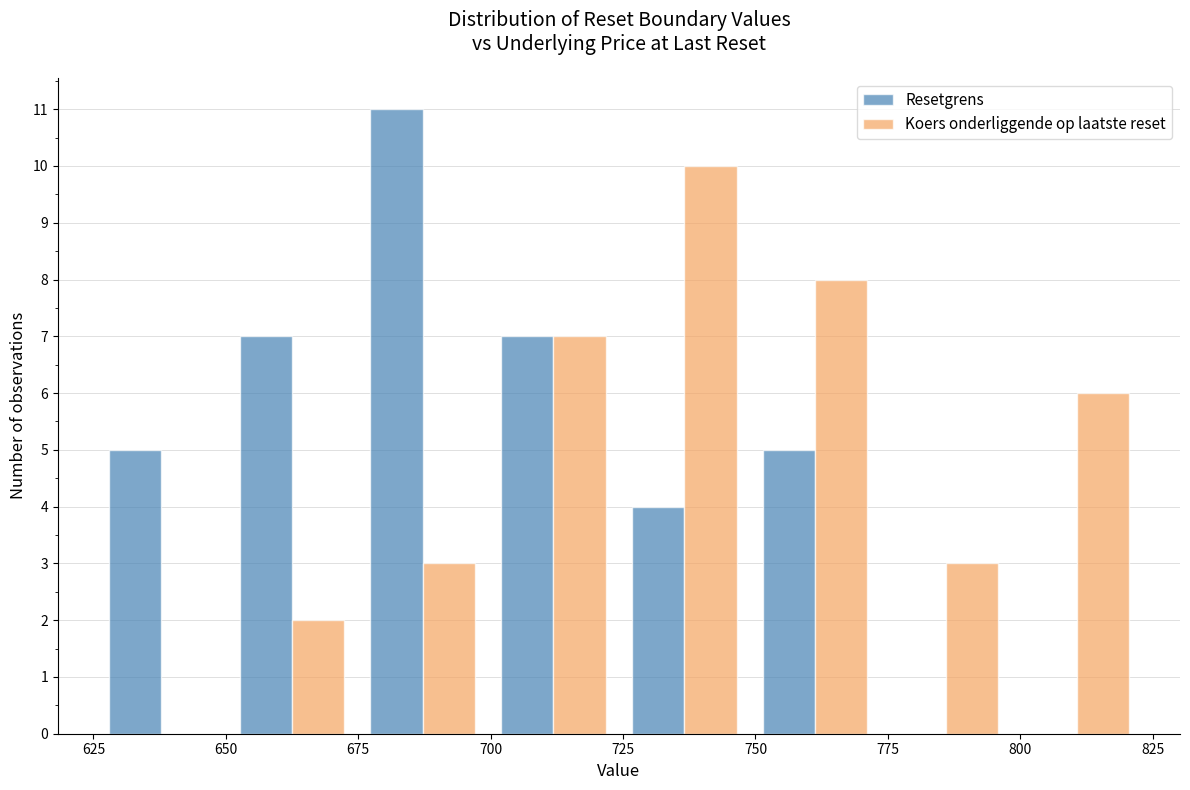

Reading left to right, transcribe this chart: for each range on the x-axis, give the height of each series' bar. Neither the bar edges nor the heights are printed on the chart, so give them approximately, as read against the axes.

625 to 650: Resetgrens=5	Koers onderliggende op laatste reset=0
650 to 675: Resetgrens=7	Koers onderliggende op laatste reset=2
675 to 700: Resetgrens=11	Koers onderliggende op laatste reset=3
700 to 725: Resetgrens=7	Koers onderliggende op laatste reset=7
725 to 750: Resetgrens=4	Koers onderliggende op laatste reset=10
750 to 775: Resetgrens=5	Koers onderliggende op laatste reset=8
775 to 800: Resetgrens=0	Koers onderliggende op laatste reset=3
800 to 825: Resetgrens=0	Koers onderliggende op laatste reset=6